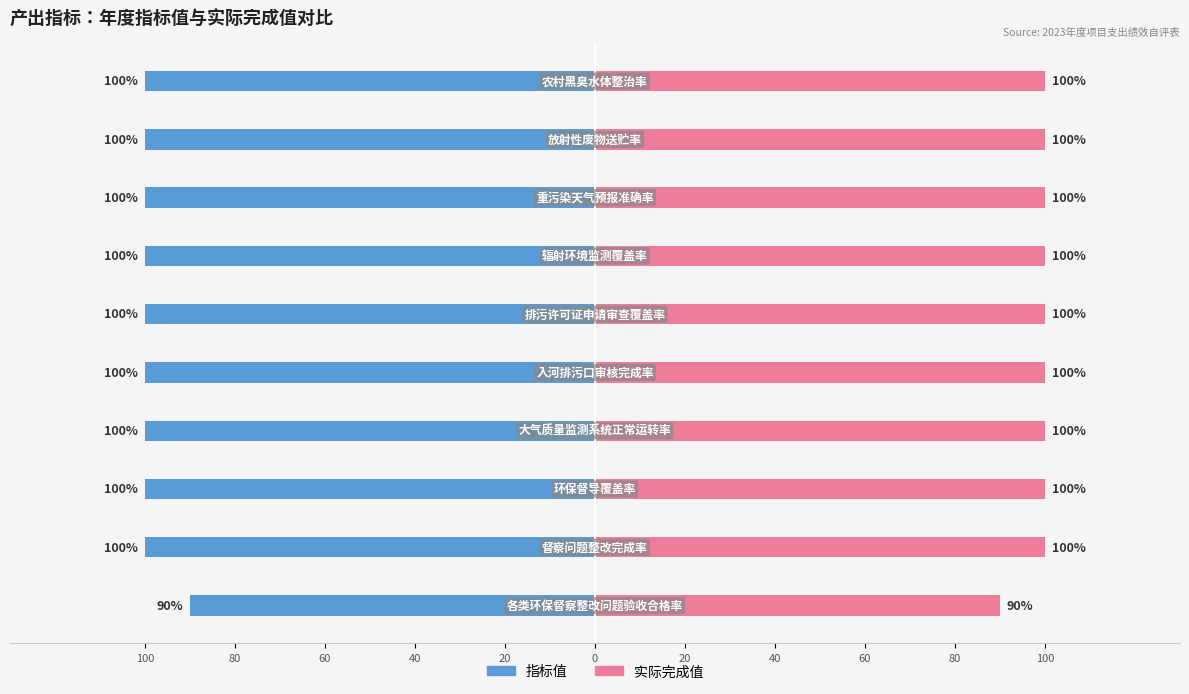

Read the 指标值 value at 40, to the nearest 5.

-100